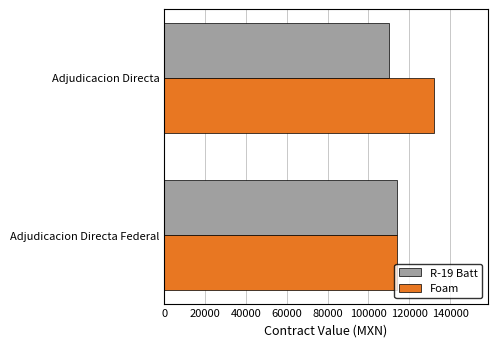

What is the difference between the maximum and minimum values in the Foam series?

18206.9